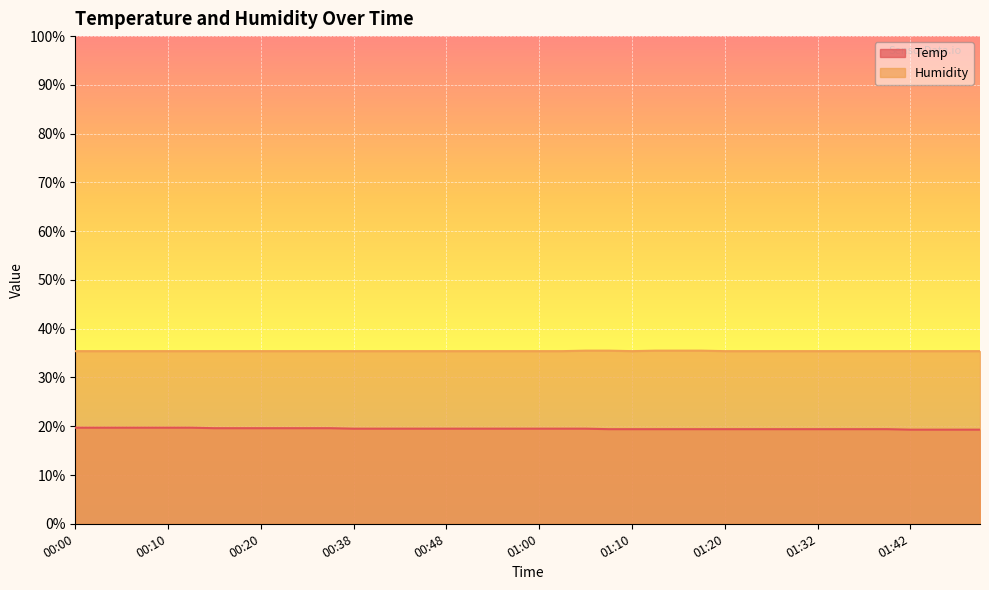

At which label is Humidity closest to 35?

00:00